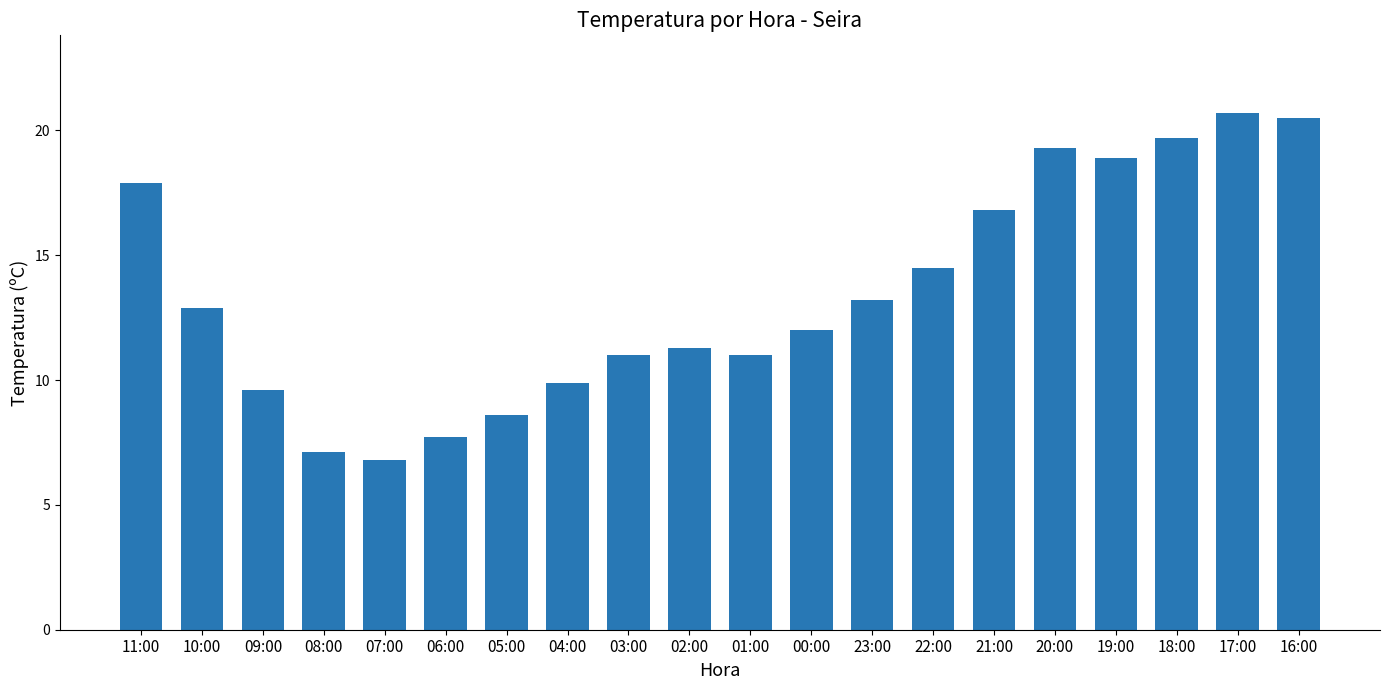

Reading left to right, what are all the values shown in this chart?

11:00=17.9	10:00=12.9	09:00=9.6	08:00=7.1	07:00=6.8	06:00=7.7	05:00=8.6	04:00=9.9	03:00=11.0	02:00=11.3	01:00=11.0	00:00=12.0	23:00=13.2	22:00=14.5	21:00=16.8	20:00=19.3	19:00=18.9	18:00=19.7	17:00=20.7	16:00=20.5